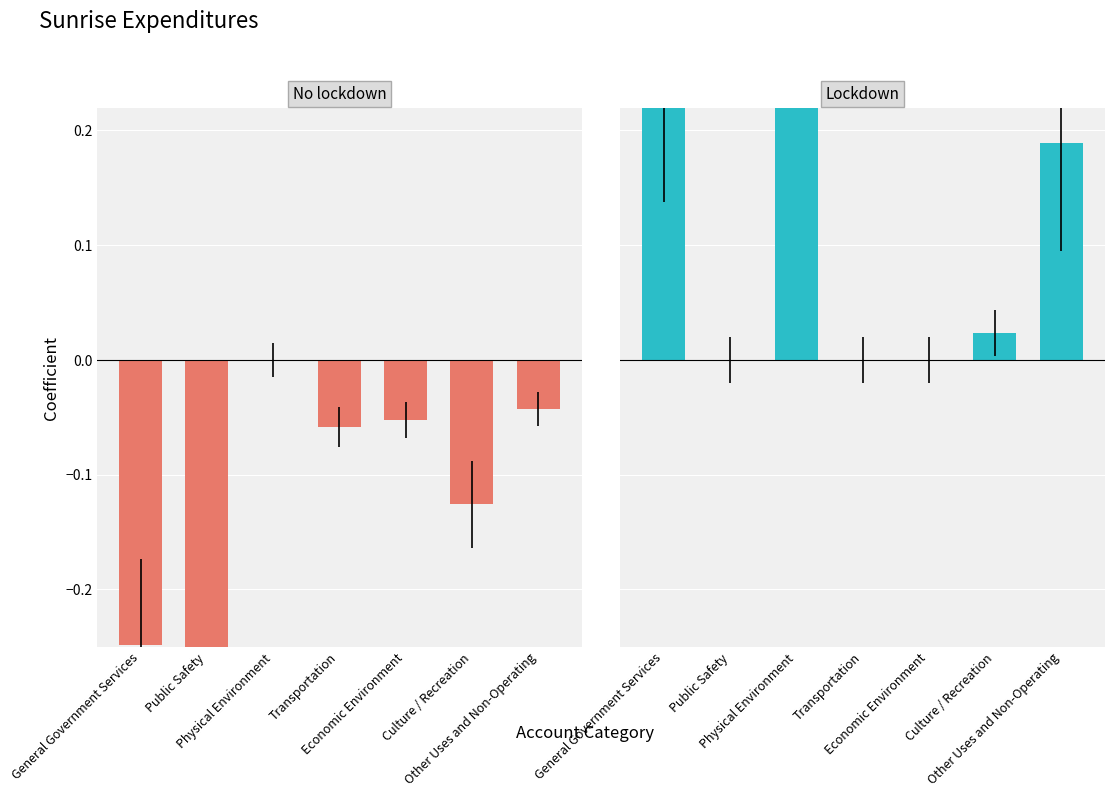

True or false: Proprietary/Fiduciary Funds has a value of 0.0 at Culture / Recreation.

True